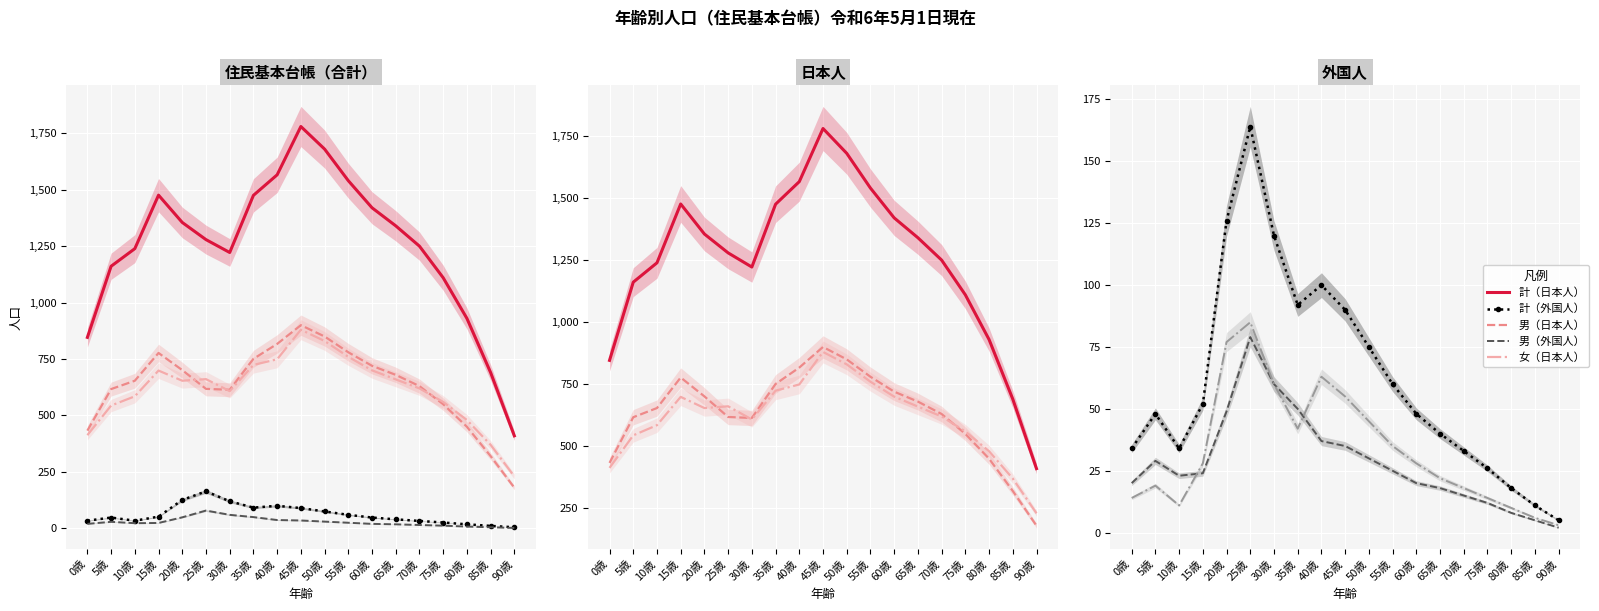

The 計（外国人） series shows 52 at 10歳. True or false?

False